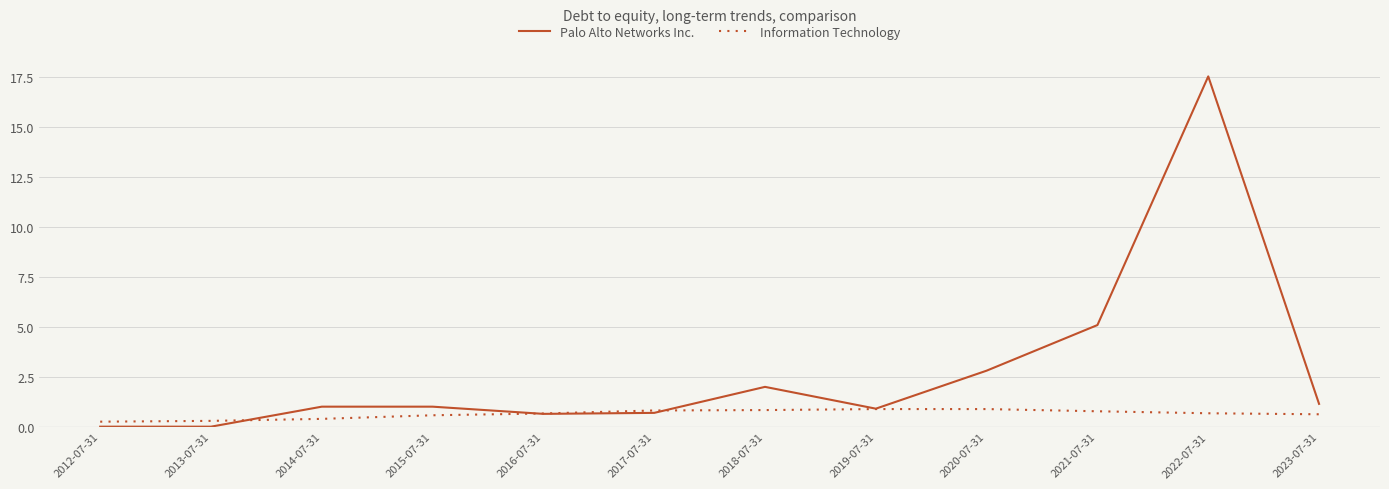

At 2022-07-31, list the series in order from largest to smallest.

Palo Alto Networks Inc., Information Technology